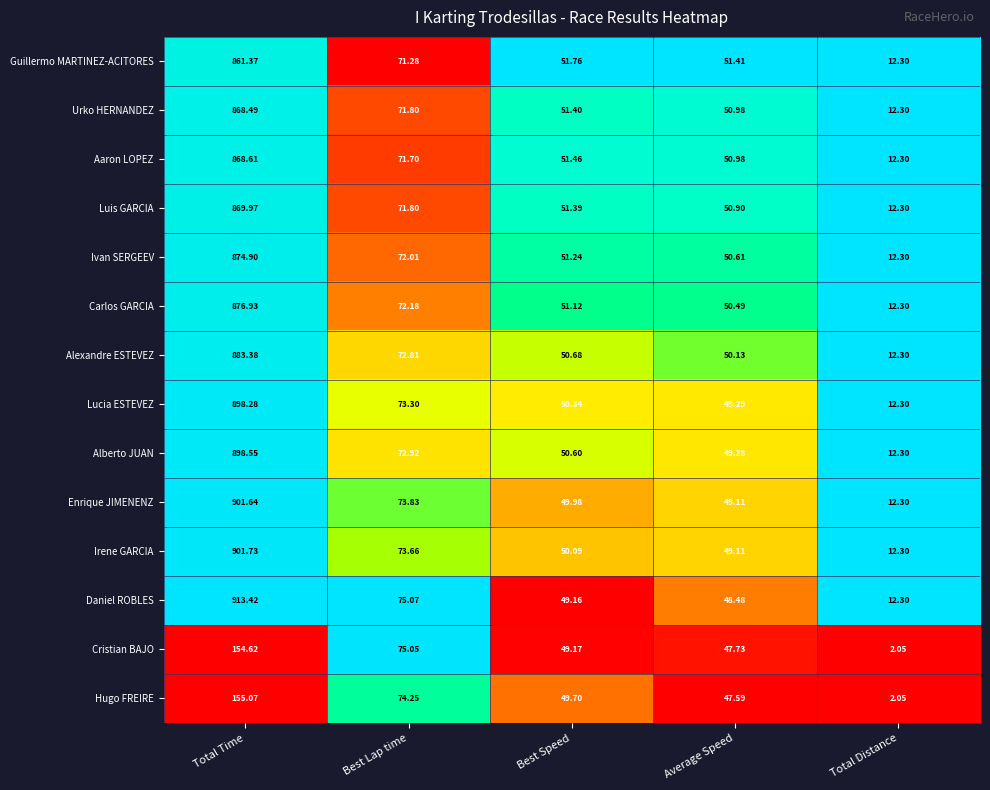

Which label corresponds to the largest value in the chart?

Total Time